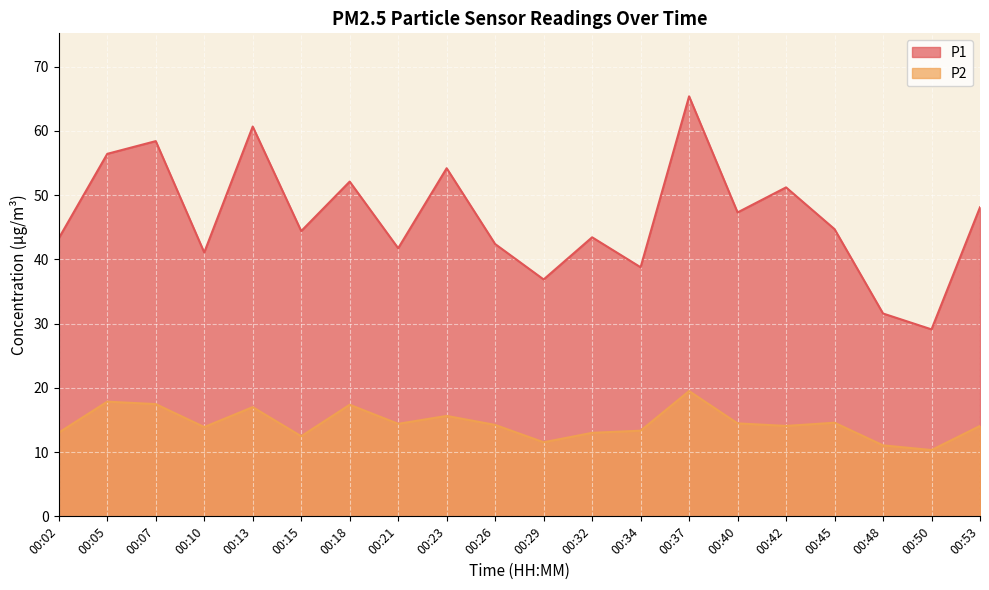

True or false: P2 and P1 cross at least once.

False